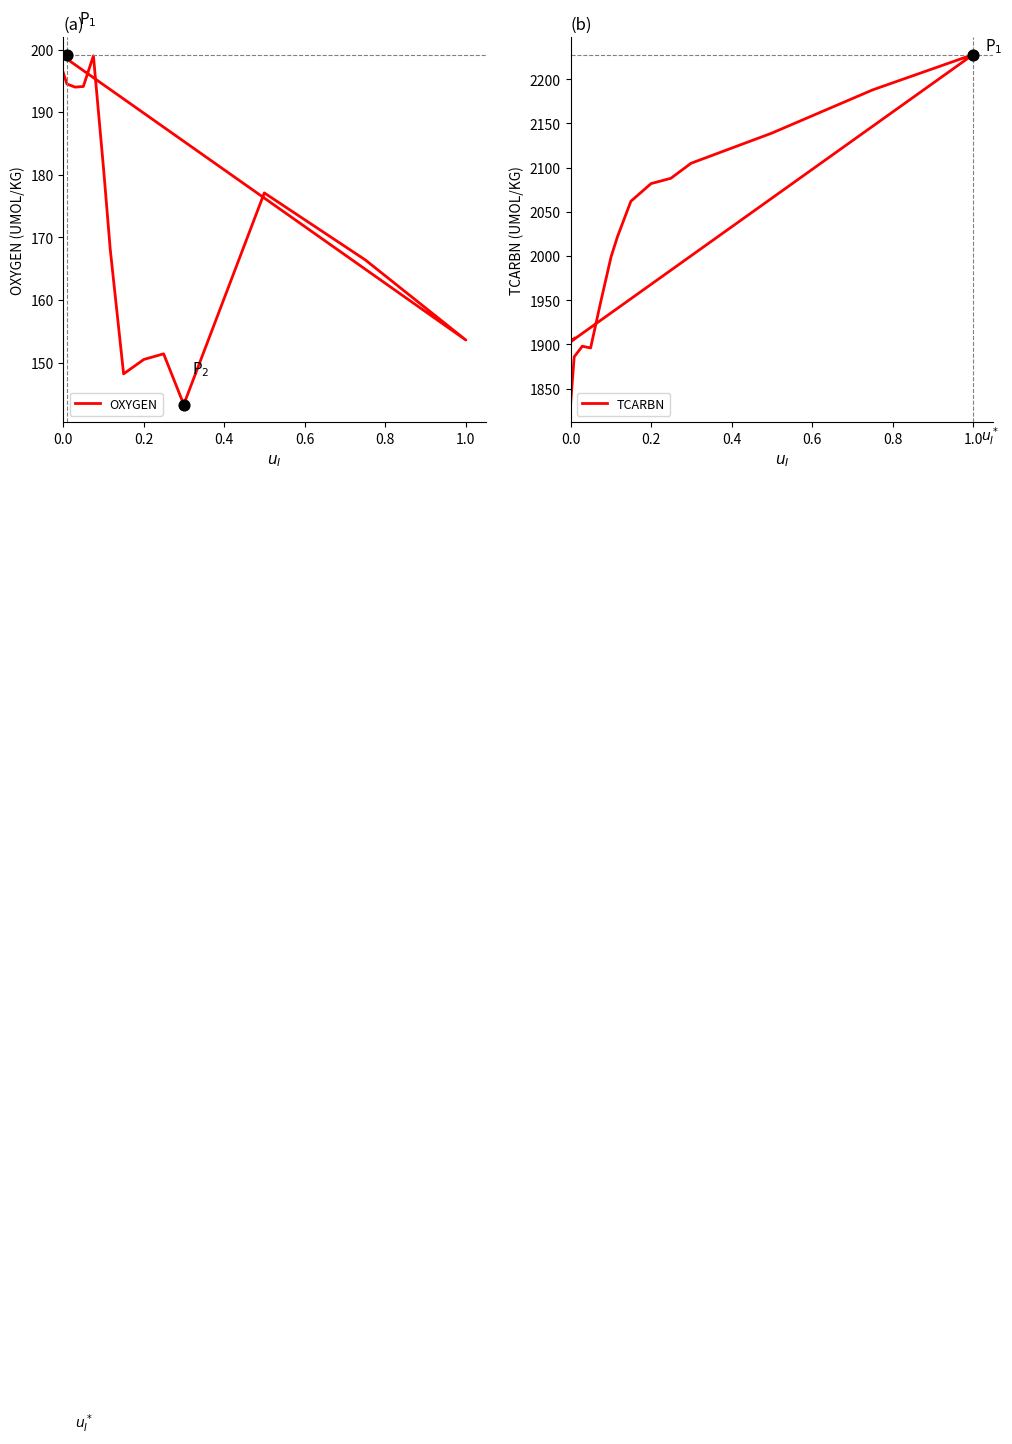

Which series has the widest spread of Y values?

TCARBN